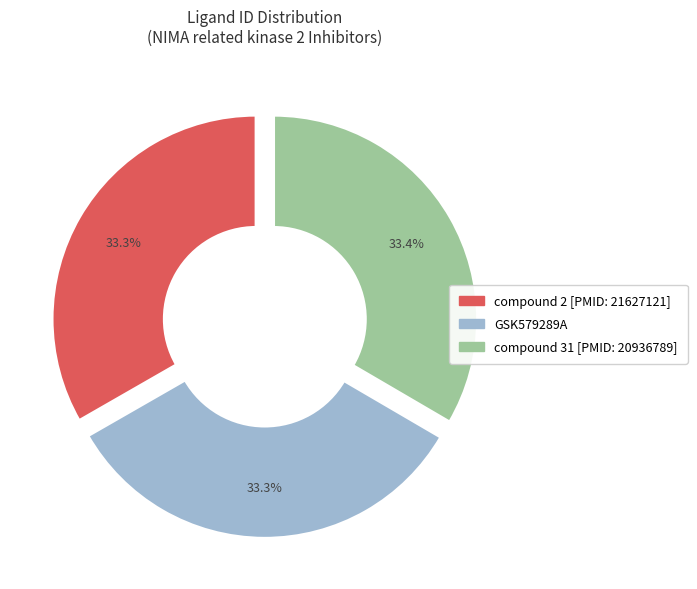

Approximately how many times larger is the value at compound 31 [PMID: 20936789] compared to compound 2 [PMID: 21627121]?

1.0